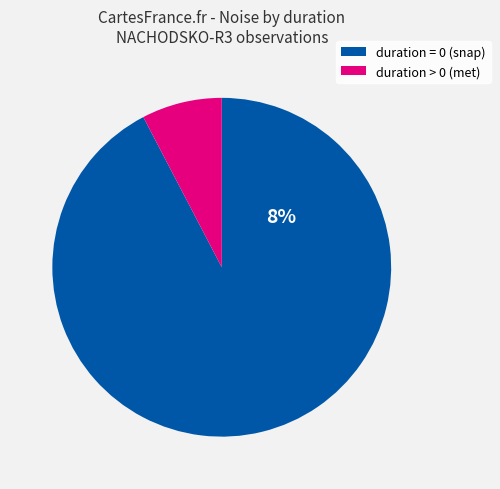

Is it true that 8 is 12% of the pie?

False